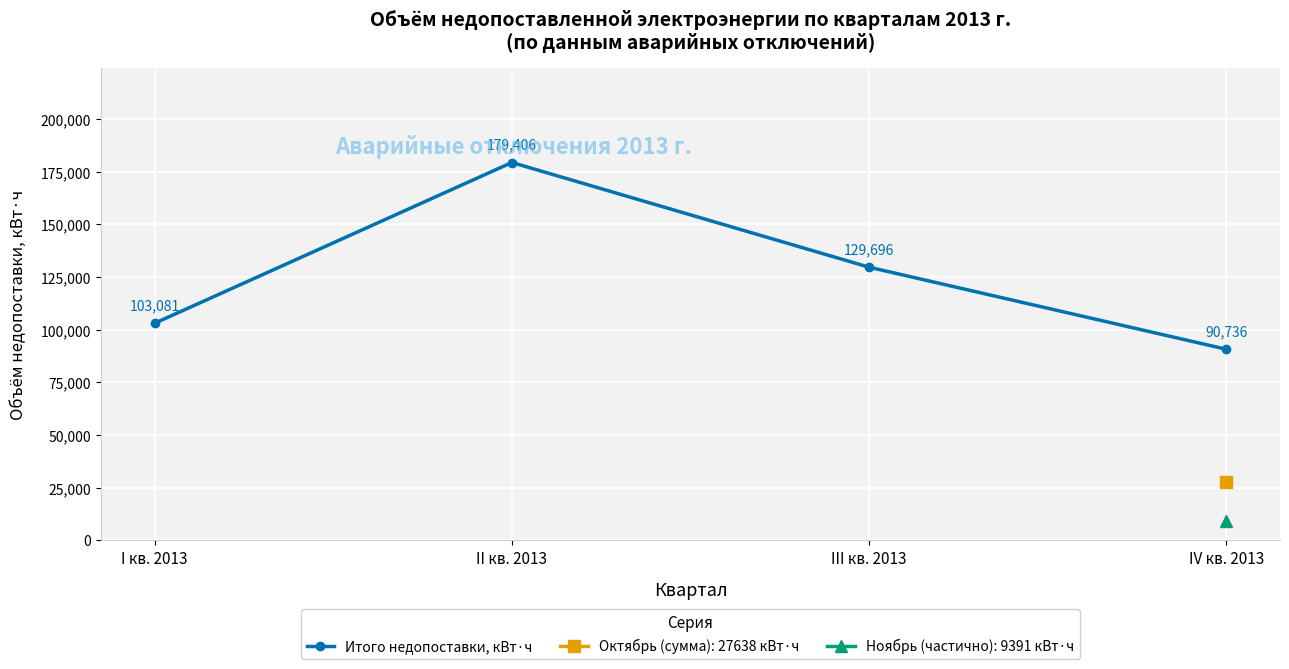

Rank the categories by value from lowest to highest.

IV кв. 2013, I кв. 2013, III кв. 2013, II кв. 2013